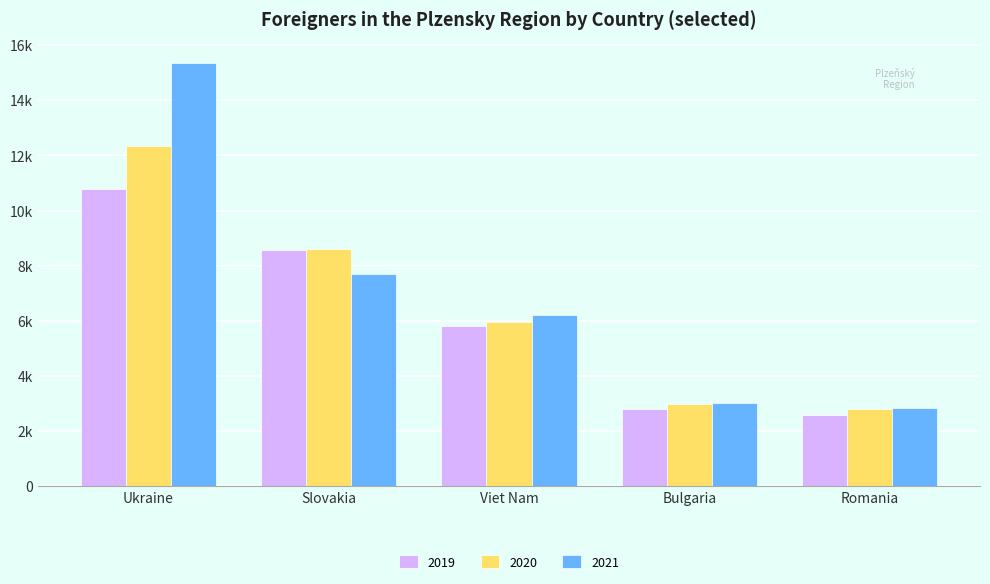

Does the chart contain stacked bars?

No